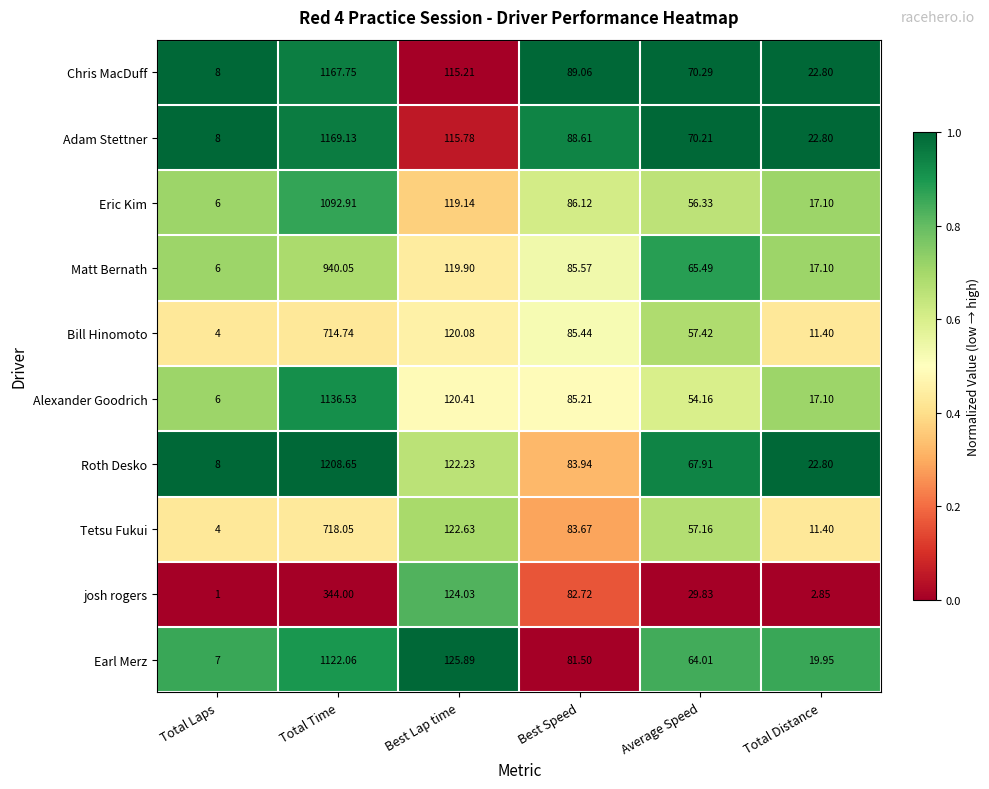

What is the spread (max minus min) of values at Total Laps?

7.0